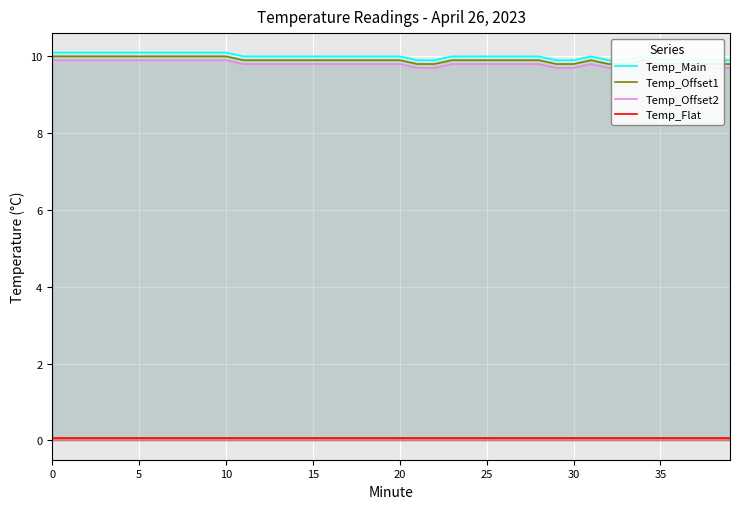

At which label does Temp_Main reach its minimum?

21